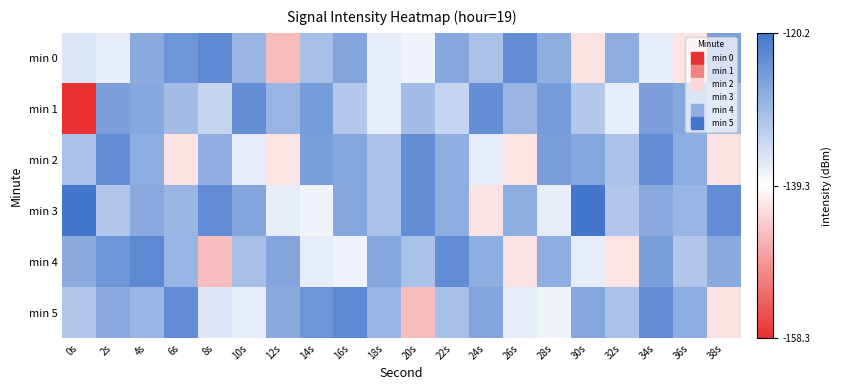

Which series has the largest range (max minus min)?

min 1